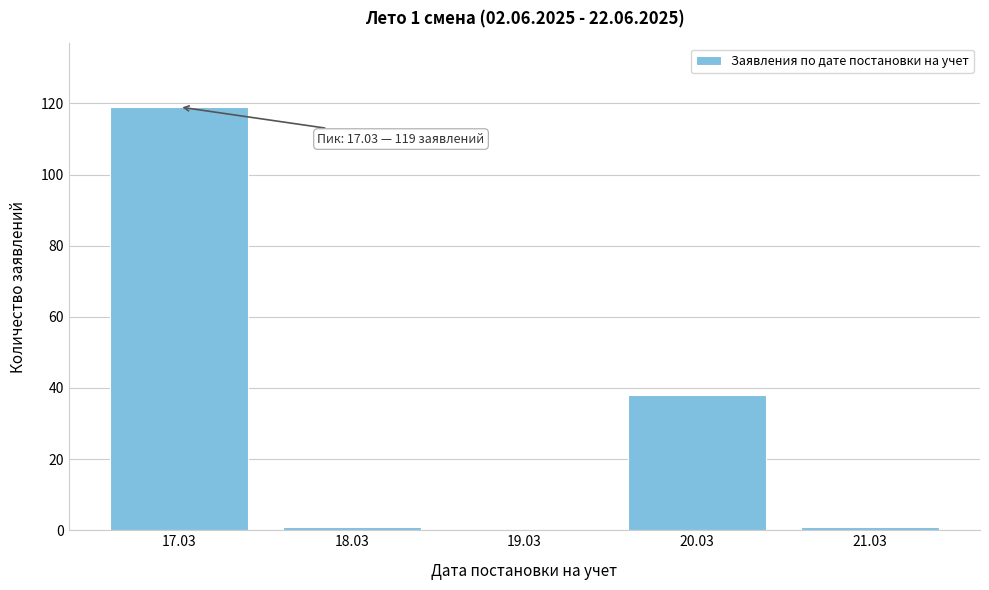

Reading right to left, what are all the values shown in this chart?

21.03=1	20.03=38	19.03=0	18.03=1	17.03=119